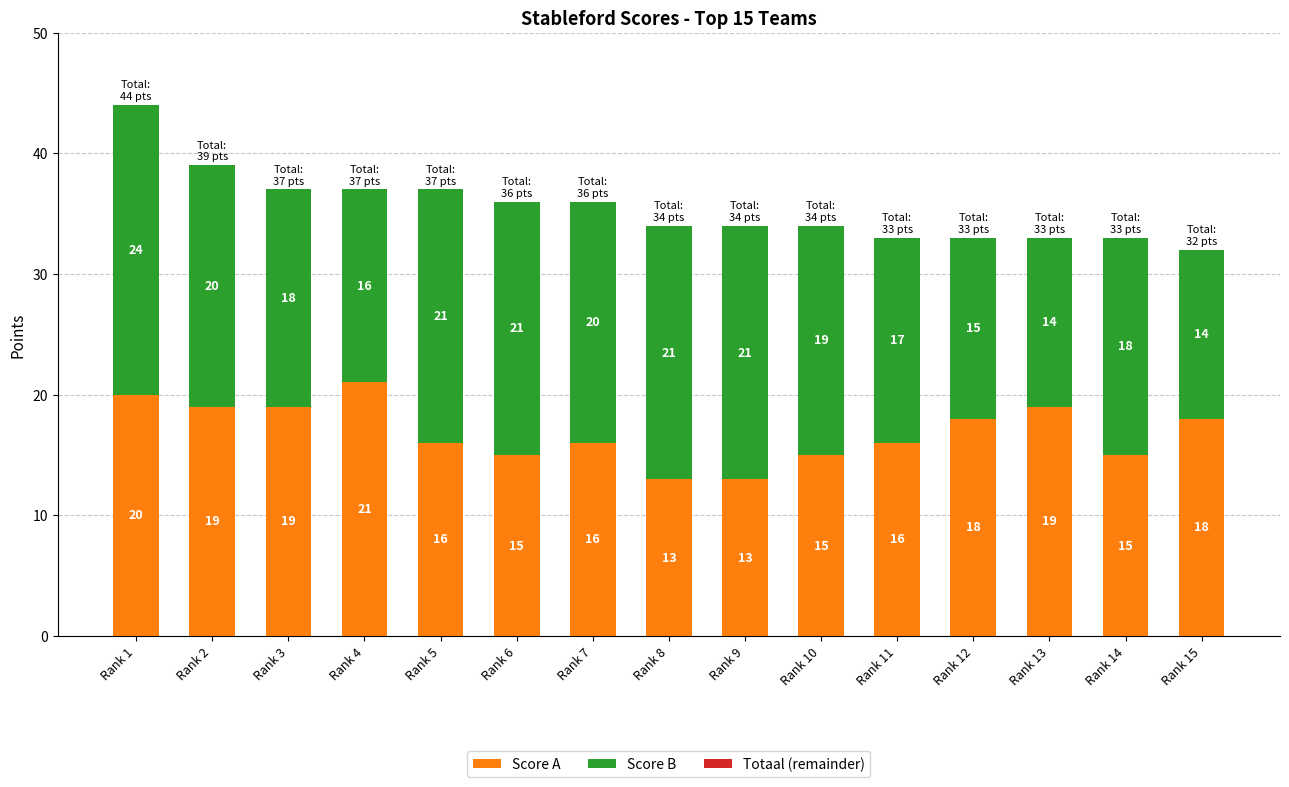

Count the Score A values in the range 15 to 19.

11